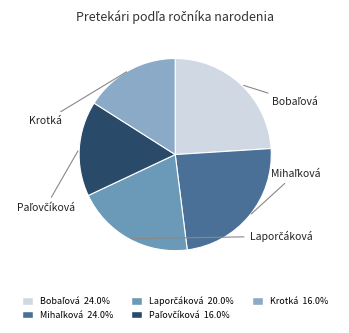

Rank the categories by value from lowest to highest.

Paľovčíková Hana, Krotká Karolína, Laporčáková Daniela, Bobaľová Natália, Mihaľková Jana